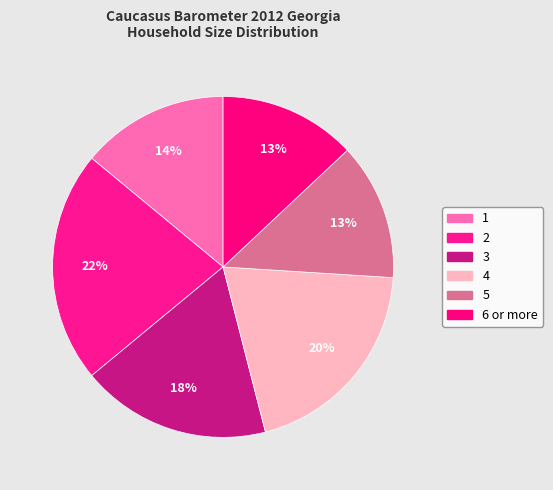

What percentage do 3 and 2 together represent?

40.0%